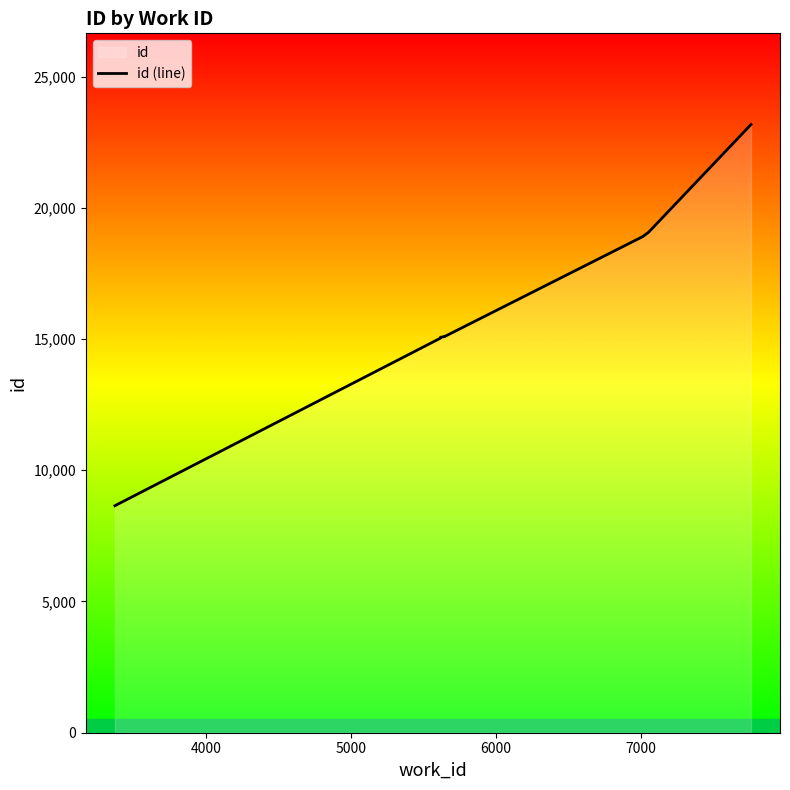

How many data points are less than 15094?

5